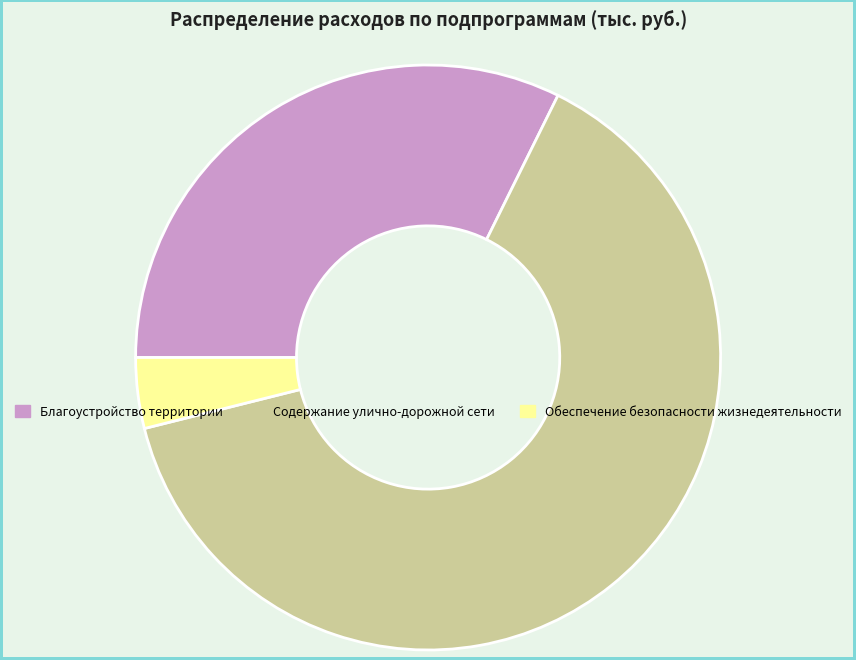

How many slices are in this pie chart?

3